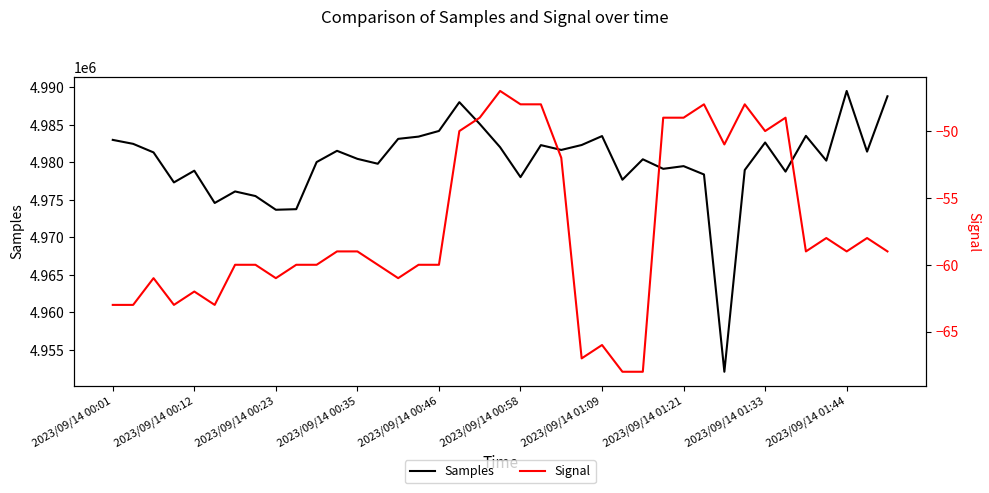

True or false: Samples and Signal cross at least once.

False